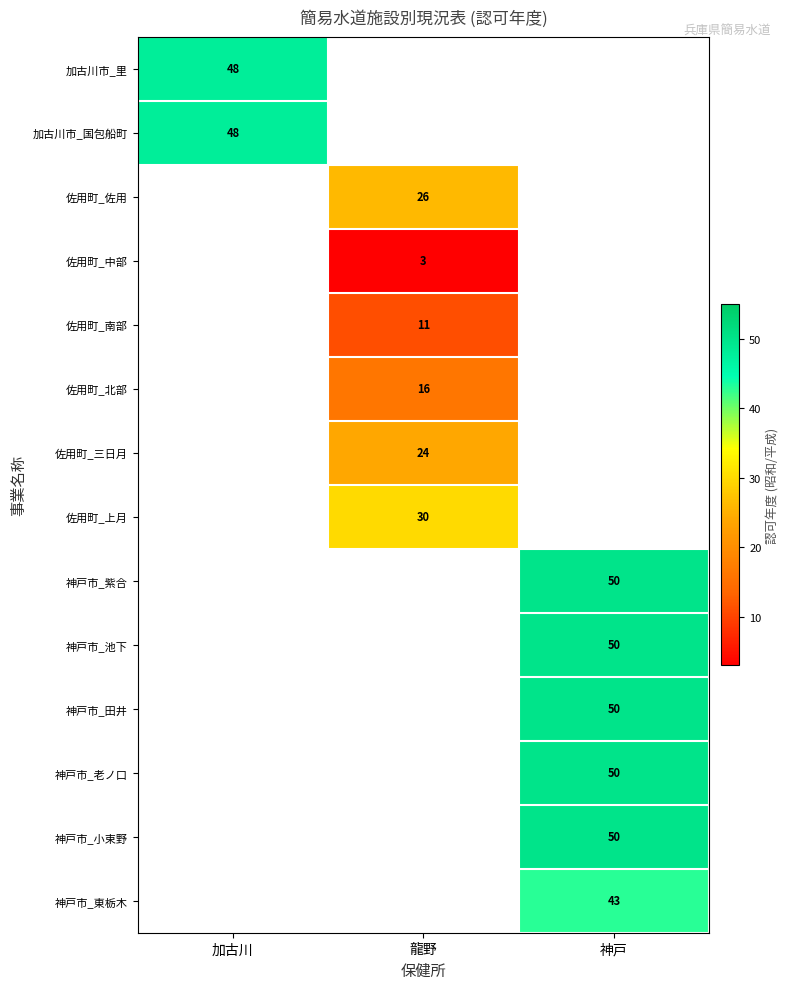

Is the value of 佐用町_三日月 at 龍野 greater than the value of 佐用町_中部 at 龍野?

Yes